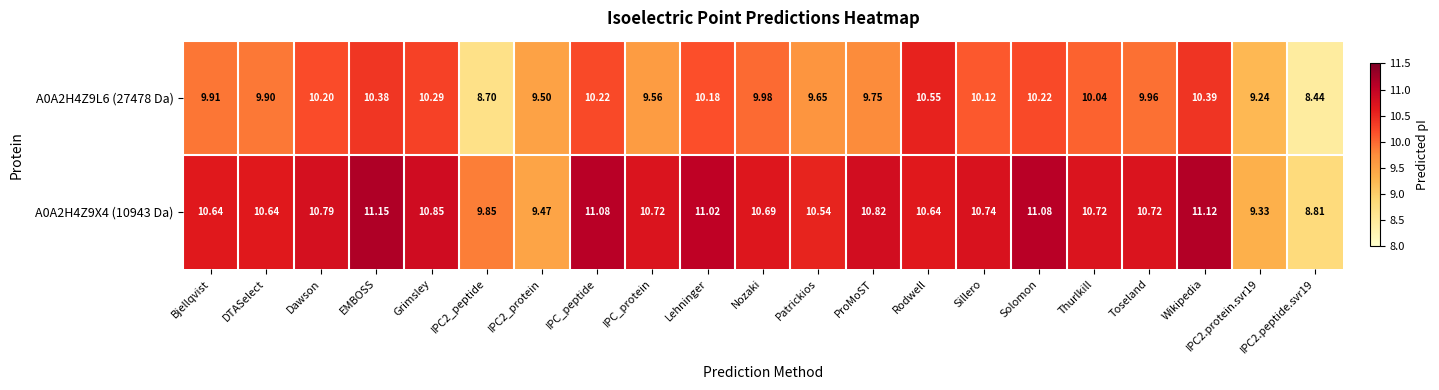

Which series has the largest total across all categories?

A0A2H4Z9X4 (10943 Da)